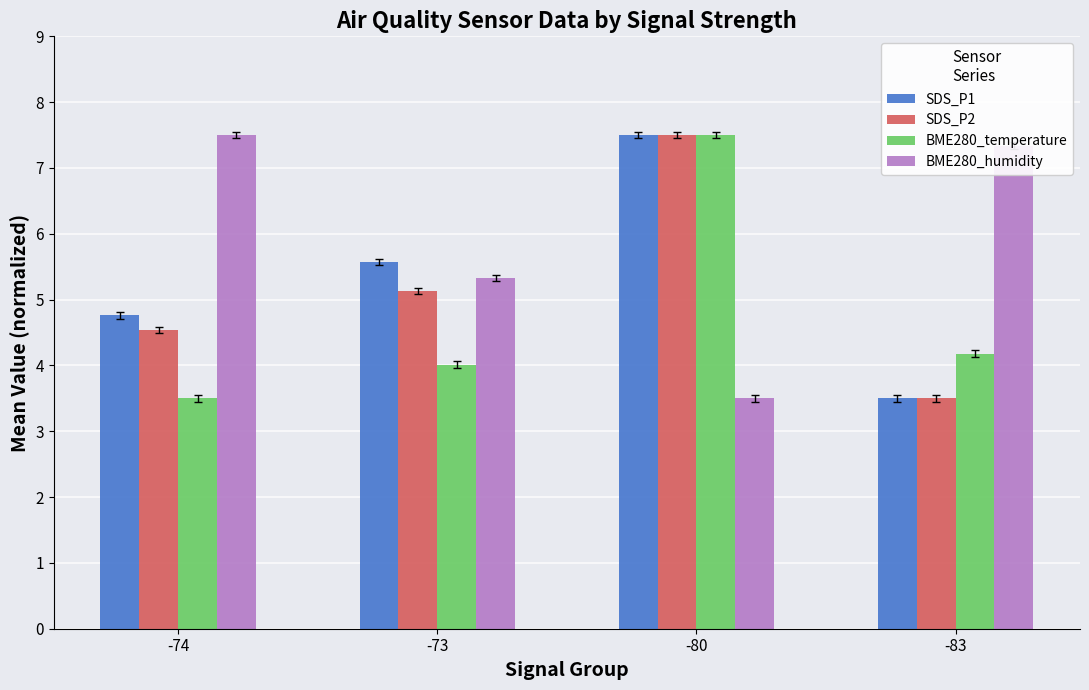

At which category is the sum across all series the highest?

-80